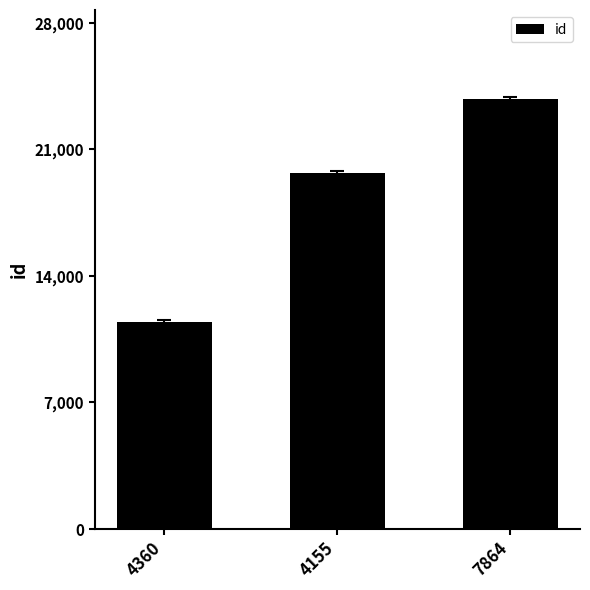

List the labels in order of value, largest first.

7864, 4155, 4360